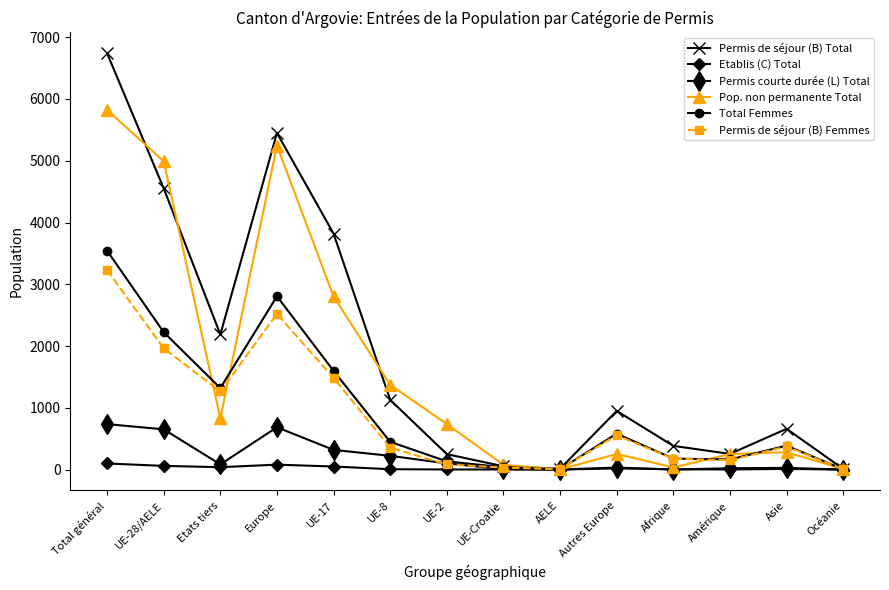

What is the spread (max minus min) of values at UE-28/AELE?

4933